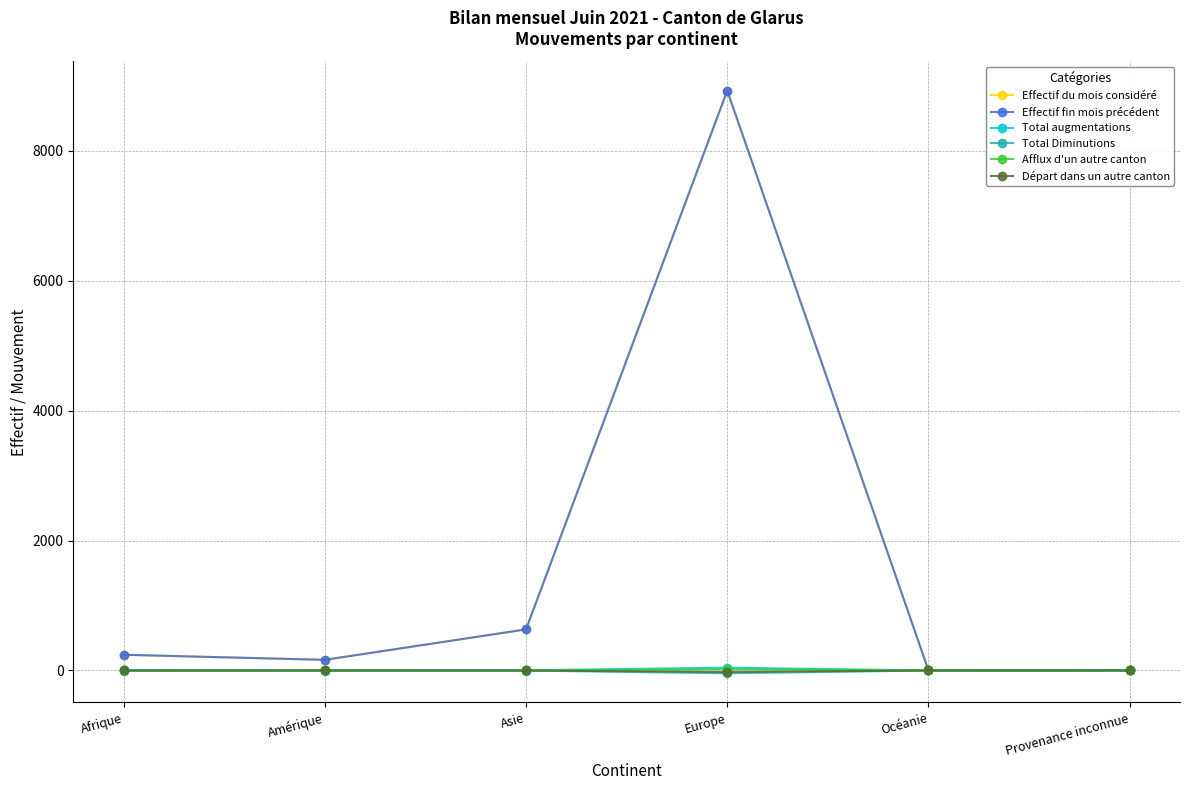

True or false: Départ dans un autre canton has a value of 0 at Amérique.

True